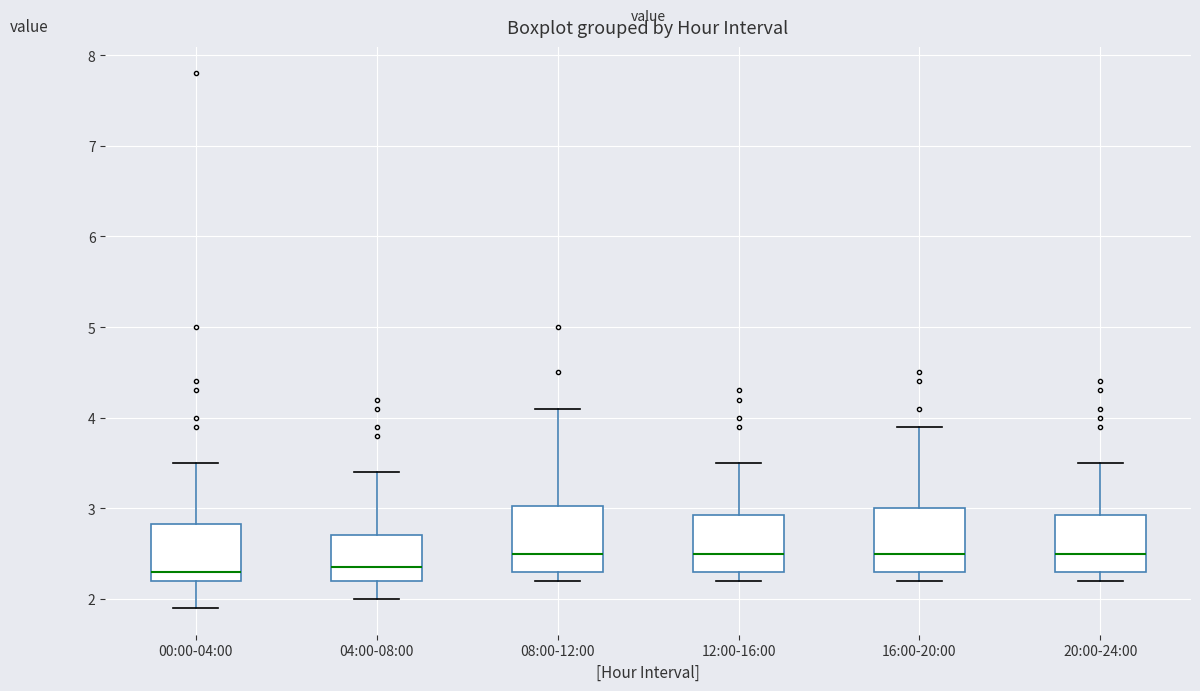

Reading left to right, read every box against the y-axis: the position of its median line, the range the box covers, and the ends of its whiskers. The values are not printed on the chart, so give them approximately, as read against the axis.

00:00-04:00: median 2.3, box 2.2 to 2.8, whiskers 1.9 to 3.5
04:00-08:00: median 2.4, box 2.2 to 2.7, whiskers 2.0 to 3.4
08:00-12:00: median 2.5, box 2.3 to 3.0, whiskers 2.2 to 4.1
12:00-16:00: median 2.5, box 2.3 to 2.9, whiskers 2.2 to 3.5
16:00-20:00: median 2.5, box 2.3 to 3.0, whiskers 2.2 to 3.9
20:00-24:00: median 2.5, box 2.3 to 2.9, whiskers 2.2 to 3.5